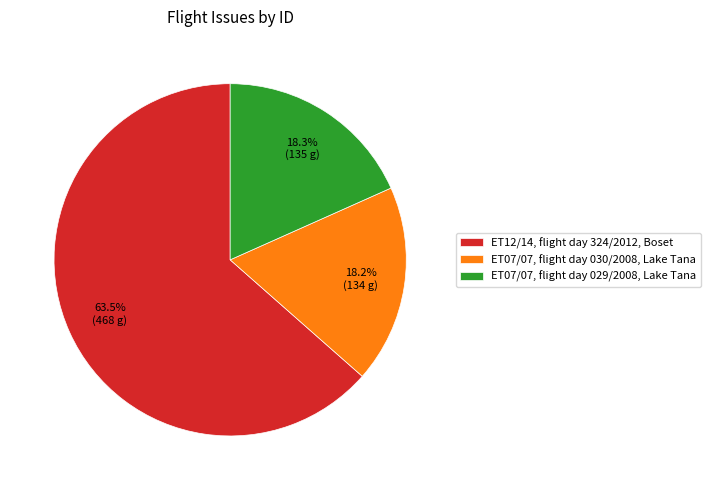

Rank the categories by value from highest to lowest.

ET12/14, flight day 324/2012, Boset, ET07/07, flight day 029/2008, Lake Tana, ET07/07, flight day 030/2008, Lake Tana